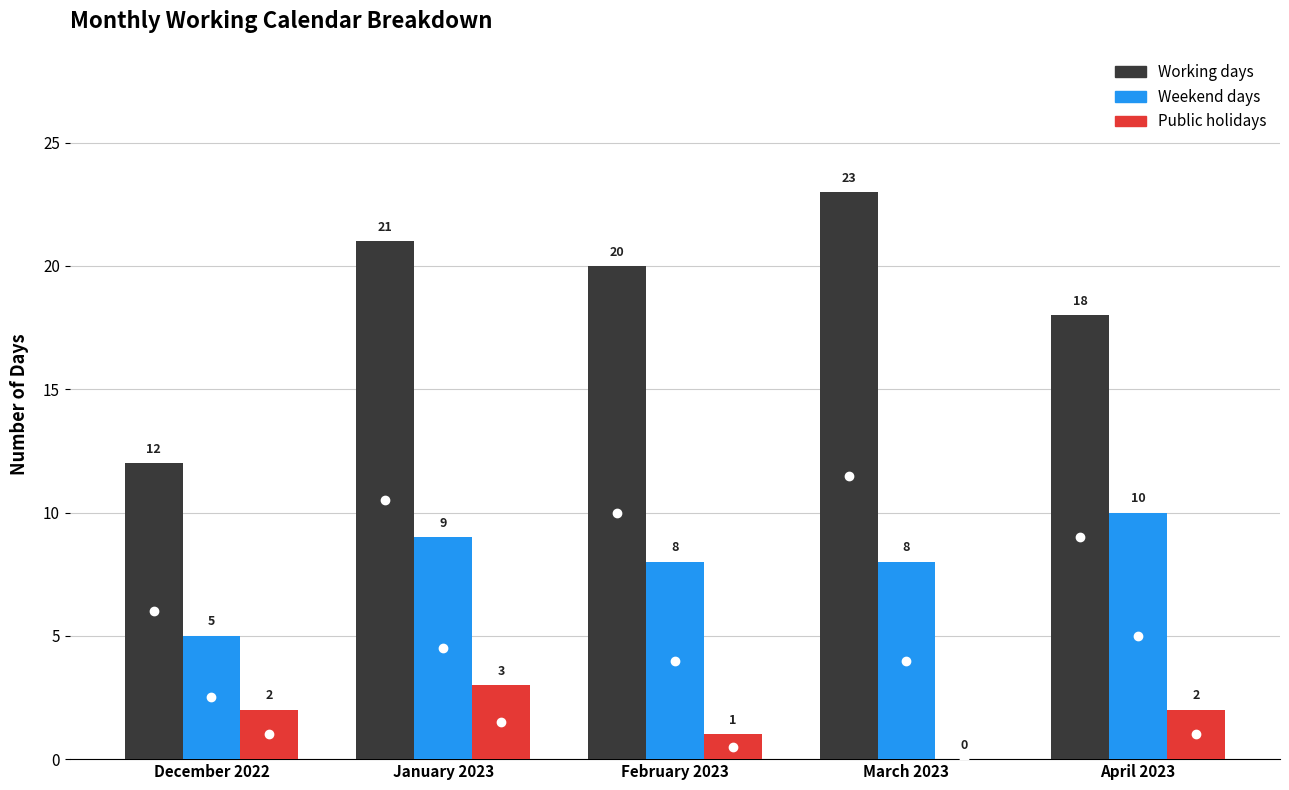

How many groups of bars are there?

5